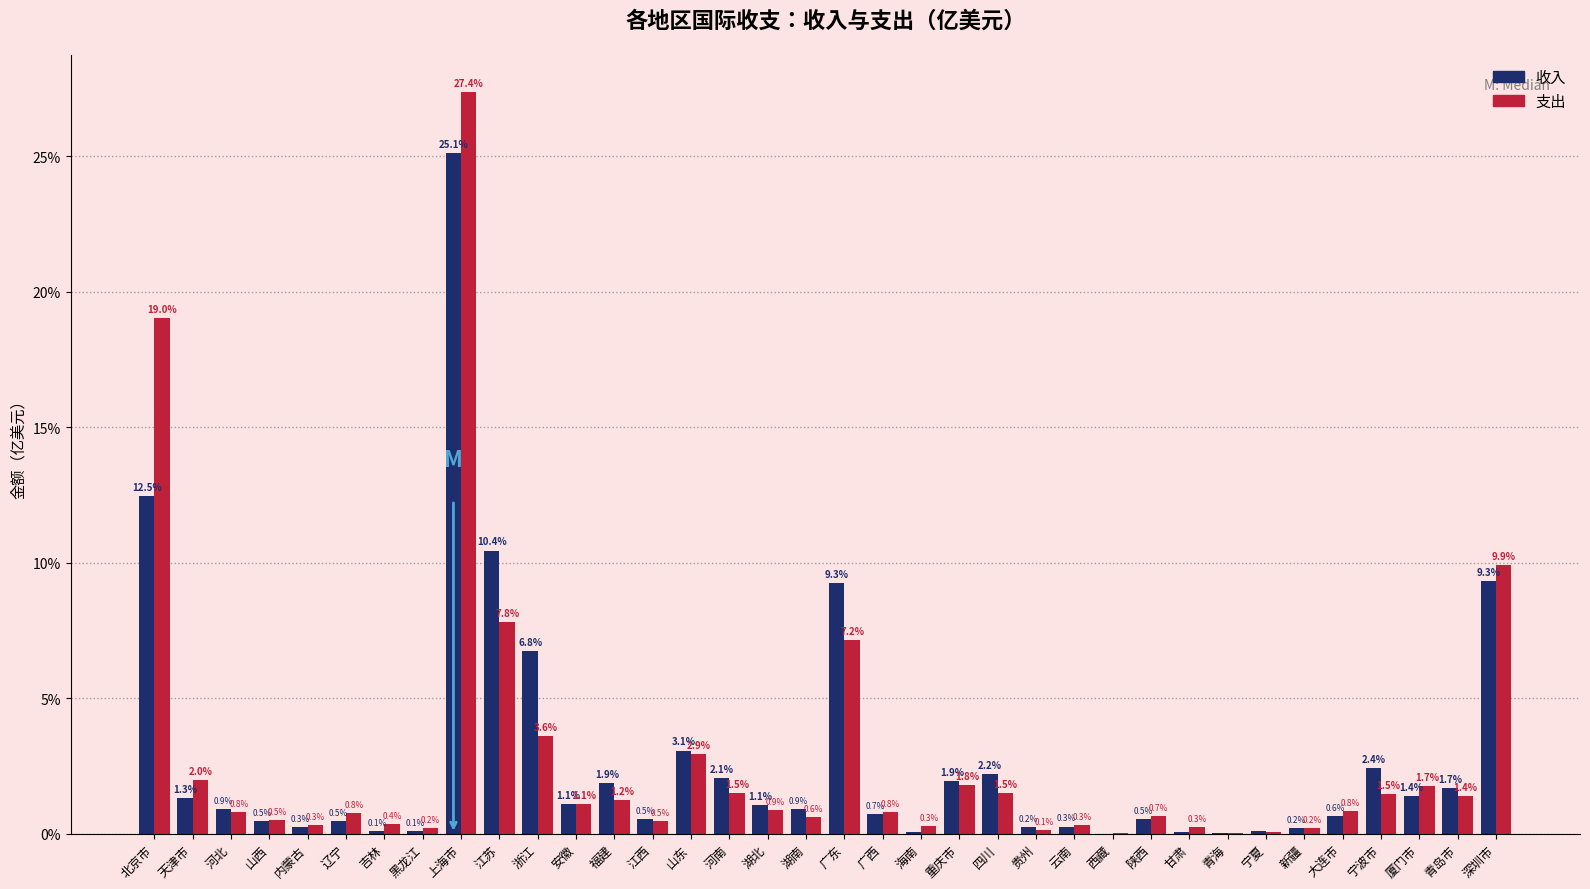

Where is 支出 nearest to the value 13?

深圳市